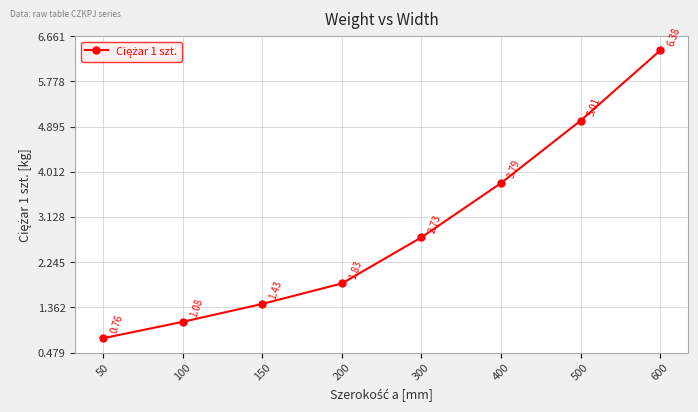

Between 50 and 150, which is larger?

150